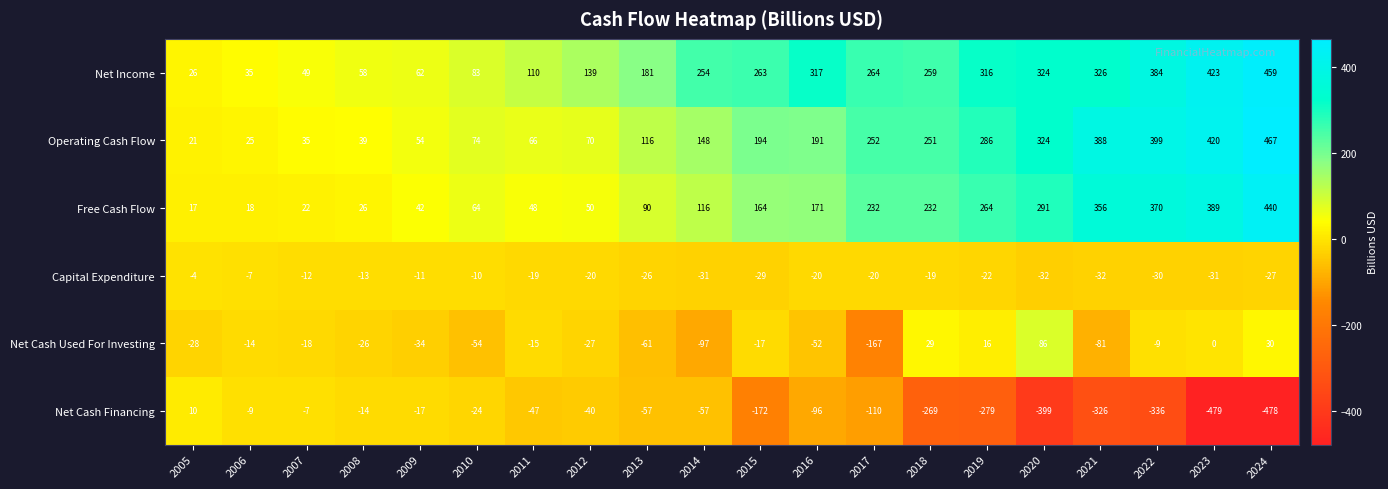

Which label corresponds to the largest value in the chart?

2024